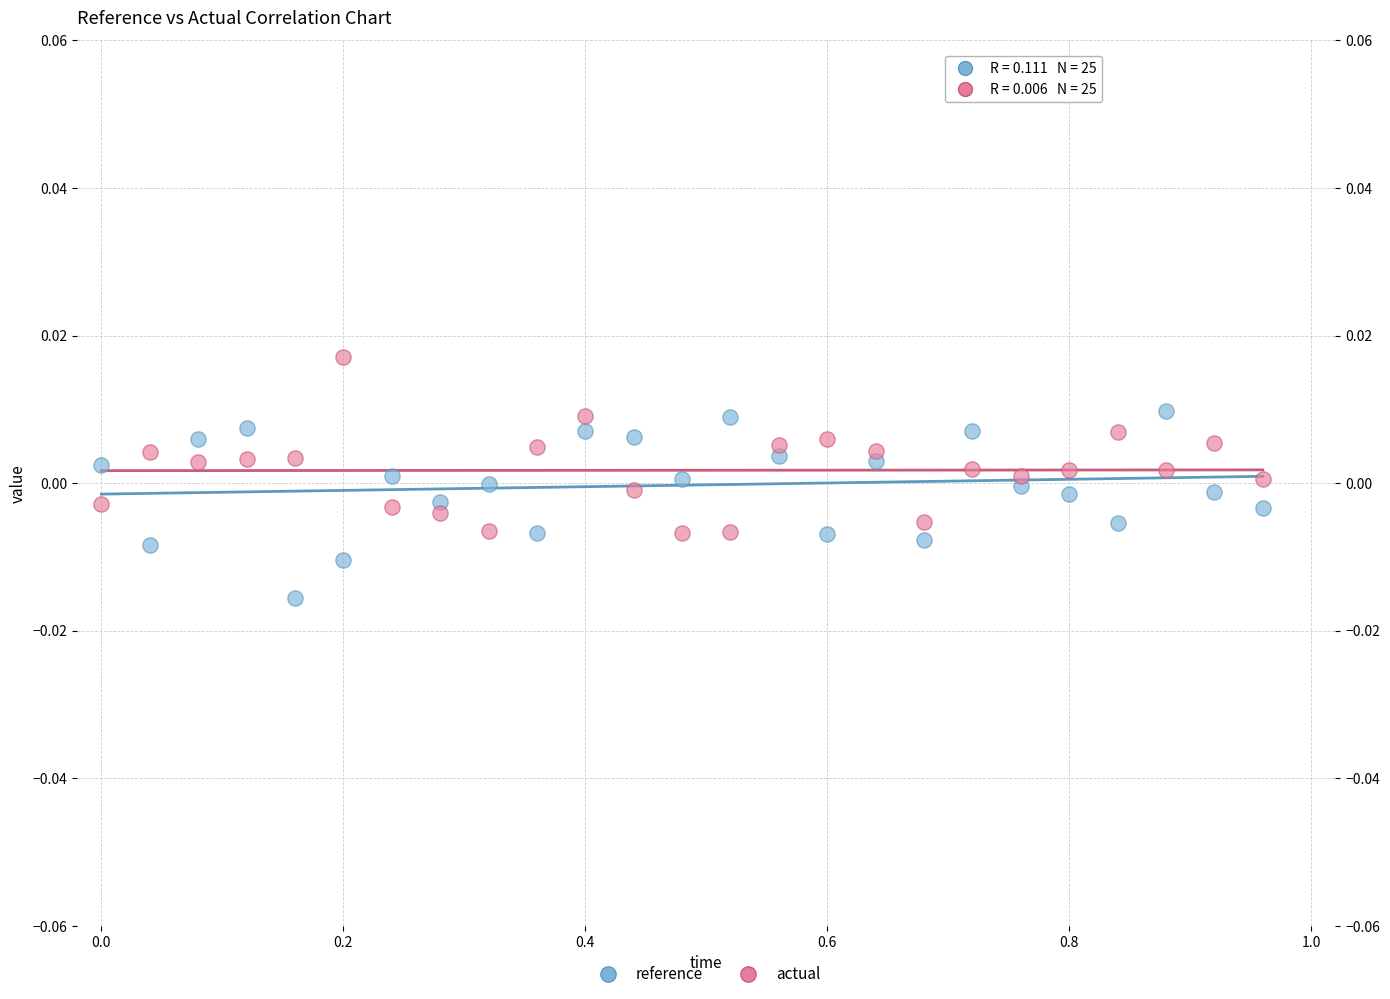

Across all data points, what is the range of X values (max minus min)?

1.0